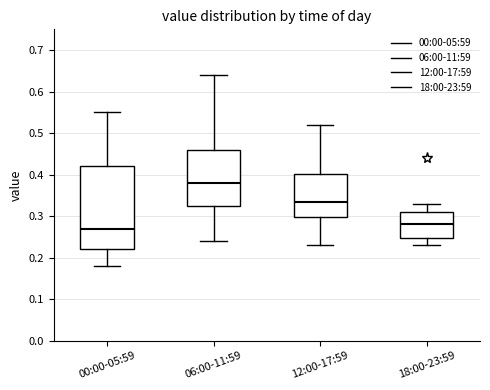

Which box is the tallest, from its lower edge to its upper edge?

00:00-05:59